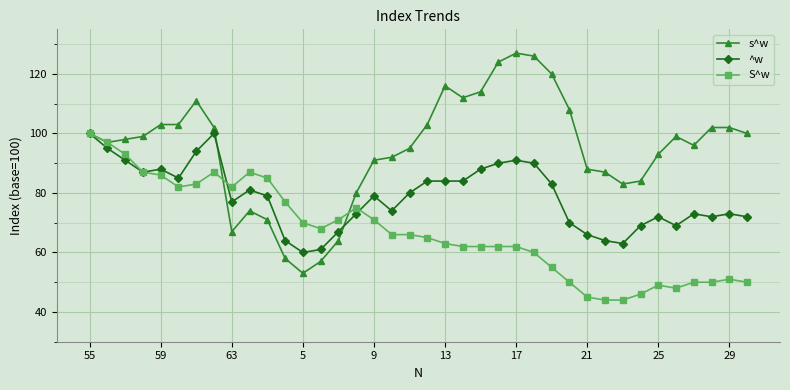

What is the minimum value for ^w?

60